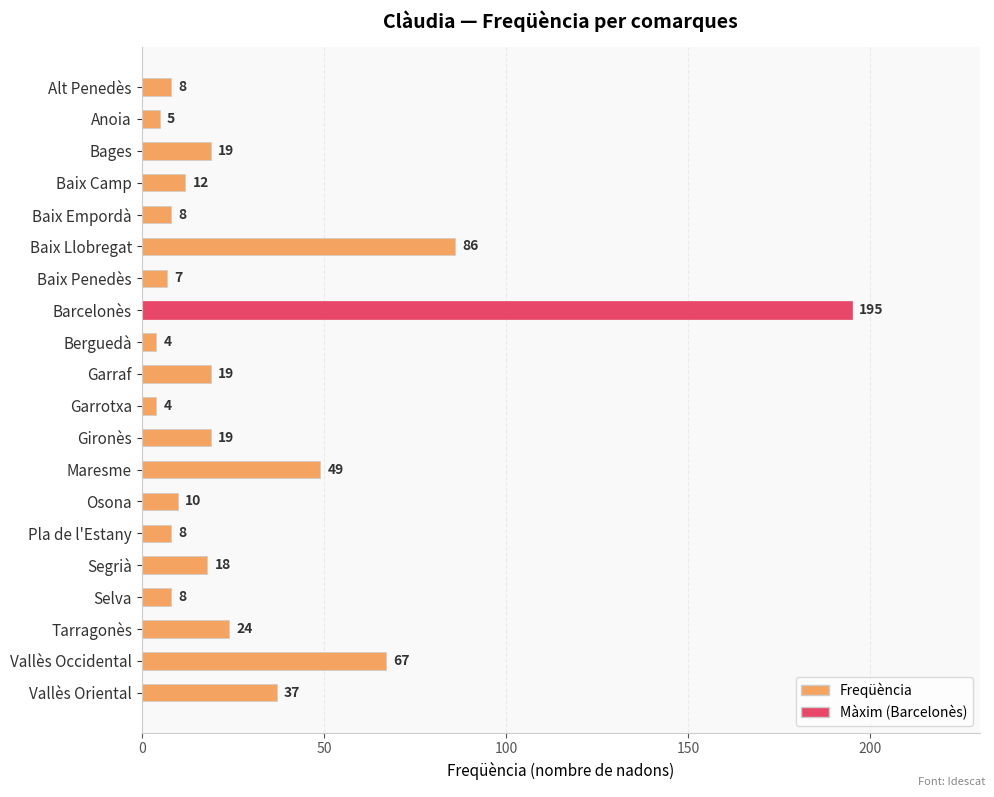

Which category has the highest value across all series?

Barcelonès